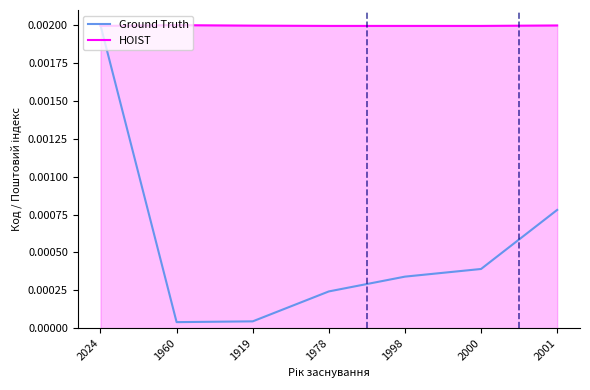

Is the value of HOIST at 2024 greater than the value of Ground Truth at 1978?

Yes